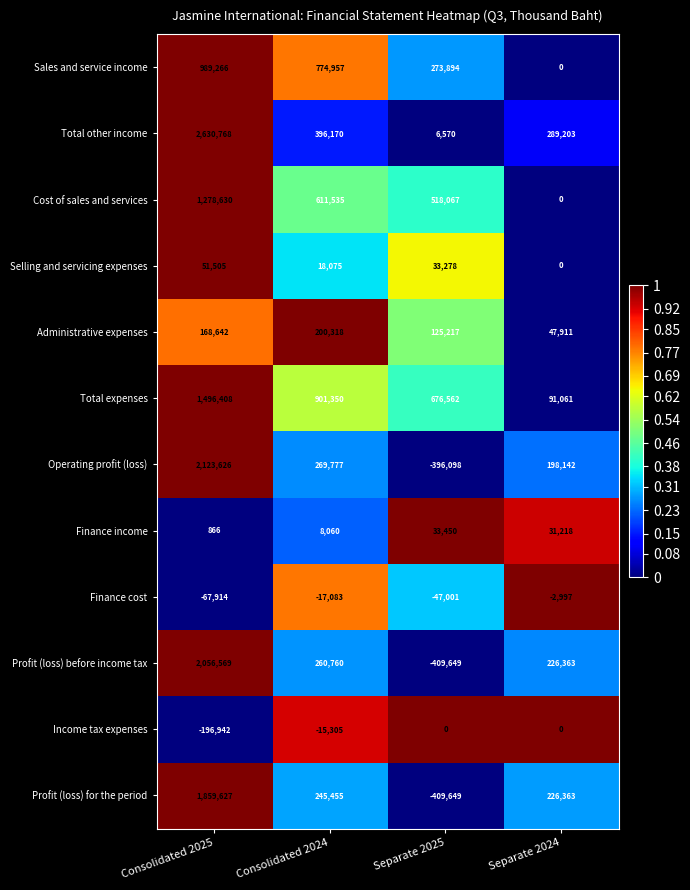

List the series in order of their peak value, highest first.

Total other income, Operating profit (loss), Profit (loss) before income tax, Profit (loss) for the period, Total expenses, Cost of sales and services, Sales and service income, Administrative expenses, Selling and servicing expenses, Finance income, Income tax expenses, Finance cost